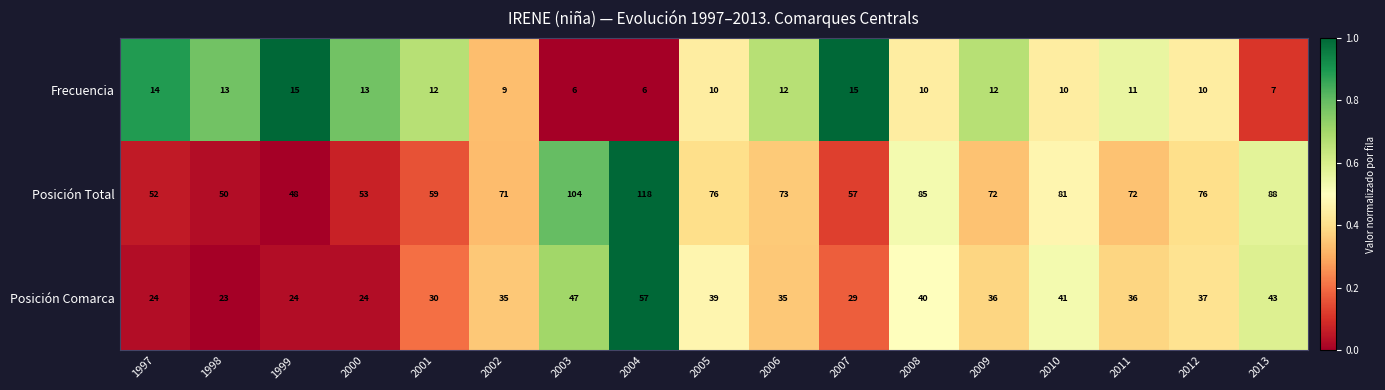

Where does the Frecuencia series first go above 11?

1997